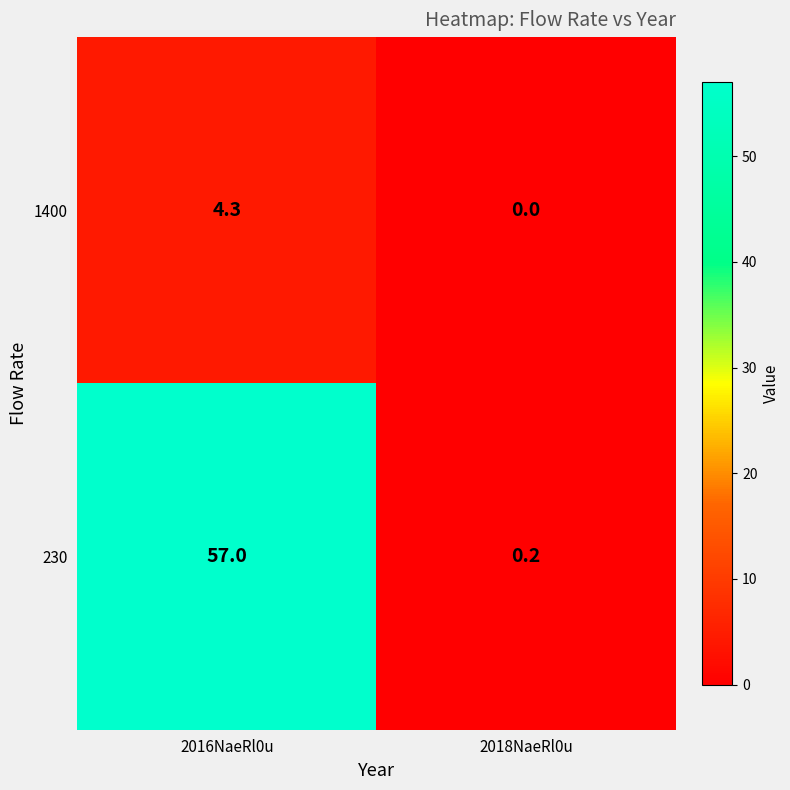

Which series has the largest total across all categories?

230